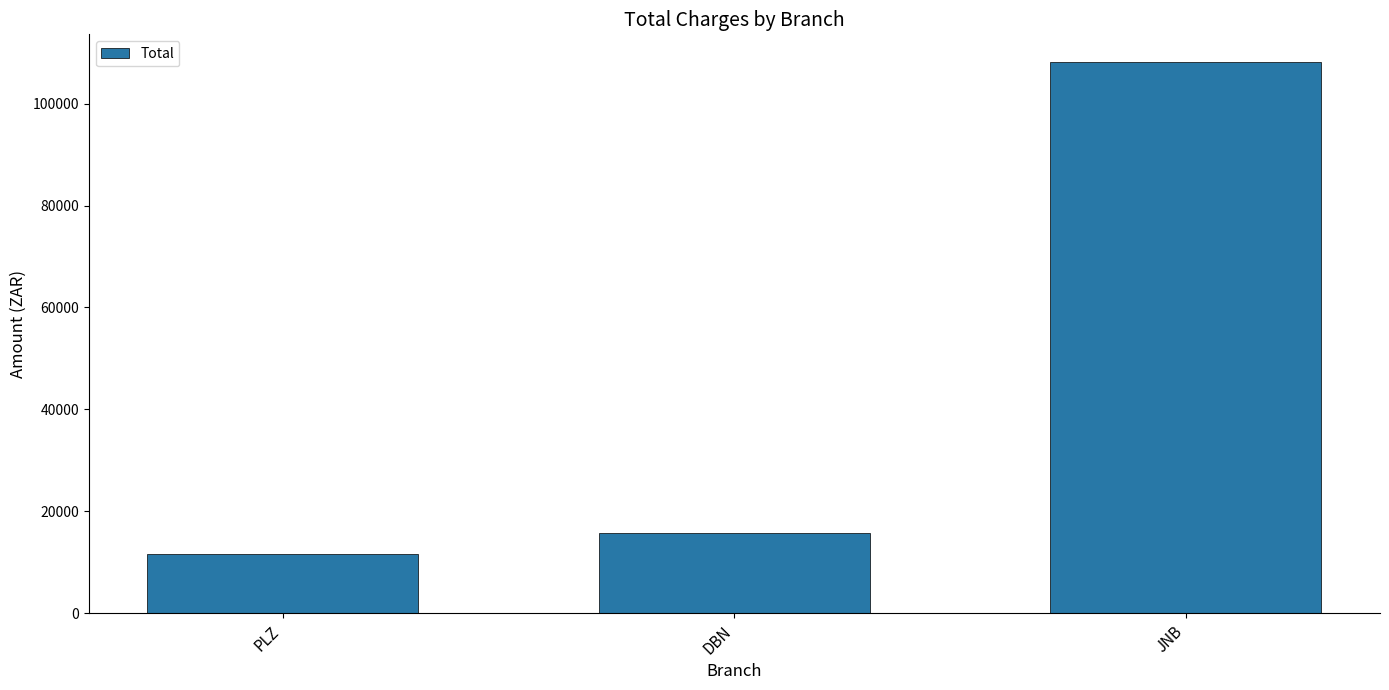

Where is the data nearest to the value 59938?

DBN